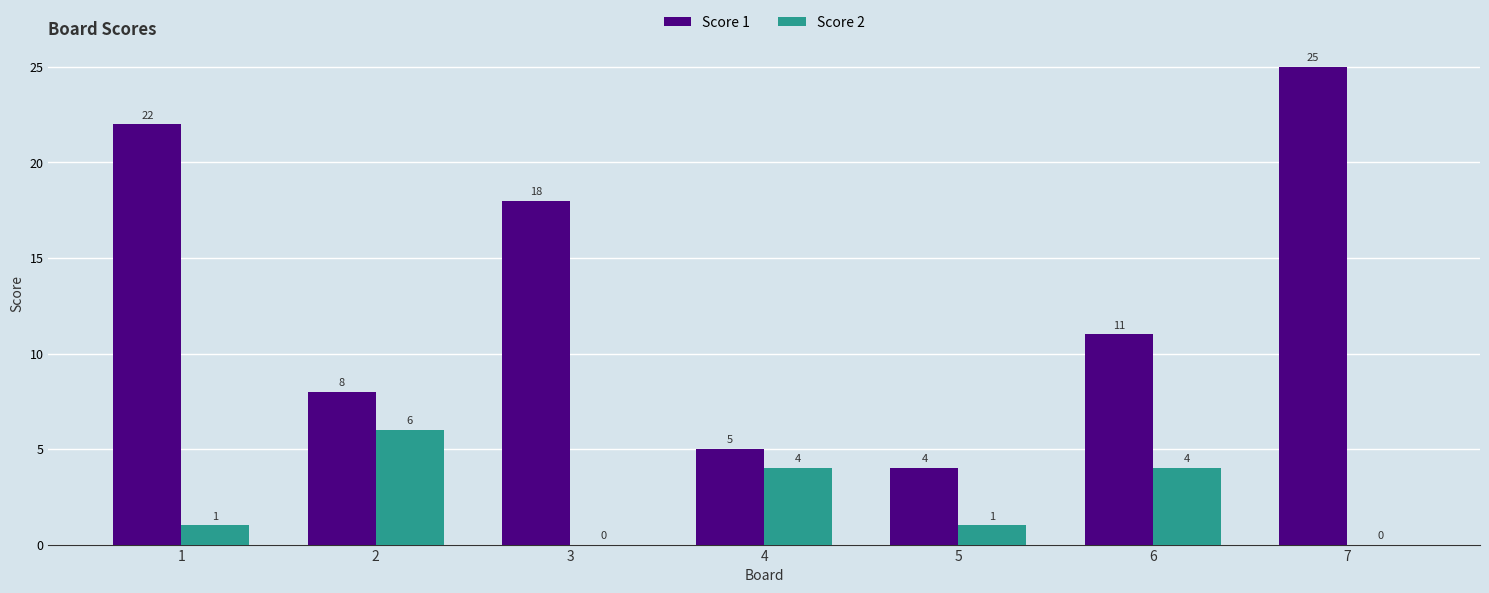

Which category has the highest value in the Score 1 series?

7